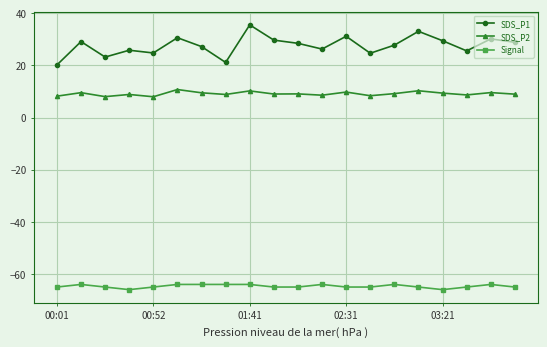

True or false: Signal and SDS_P2 cross at least once.

False